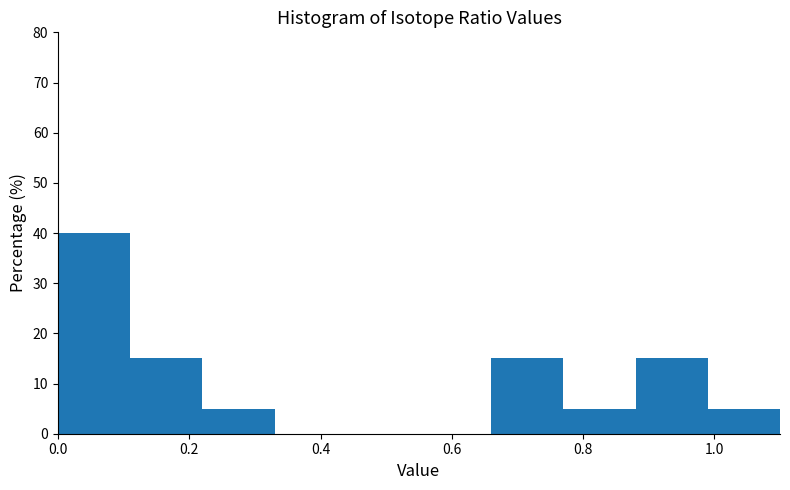

Reading left to right, list every bar in this chart as the range it spans on the x-axis followed by its height. Neither the bar edges nor the heights are printed on the chart, so give them approximately, as read against the axes.

0.00 to 0.11: 40
0.11 to 0.22: 15
0.22 to 0.33: 5
0.33 to 0.44: 0
0.44 to 0.55: 0
0.55 to 0.66: 0
0.66 to 0.77: 15
0.77 to 0.88: 5
0.88 to 0.99: 15
0.99 to 1.10: 5